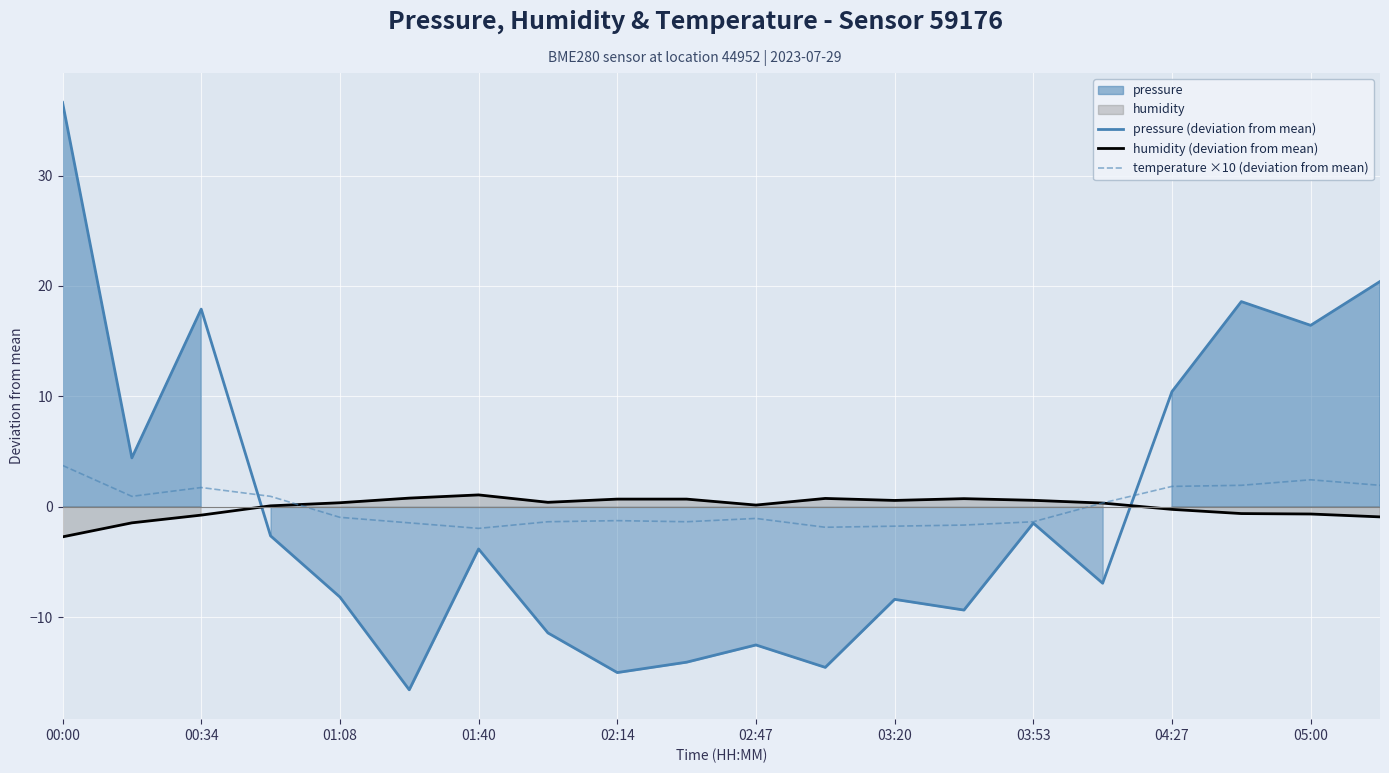

What is the minimum value for pressure (deviation from mean)?

-16.6